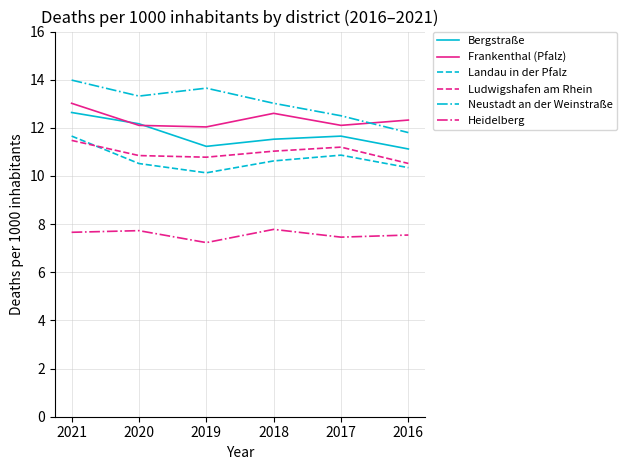

Where is Neustadt an der Weinstraße nearest to the value 12?

2016